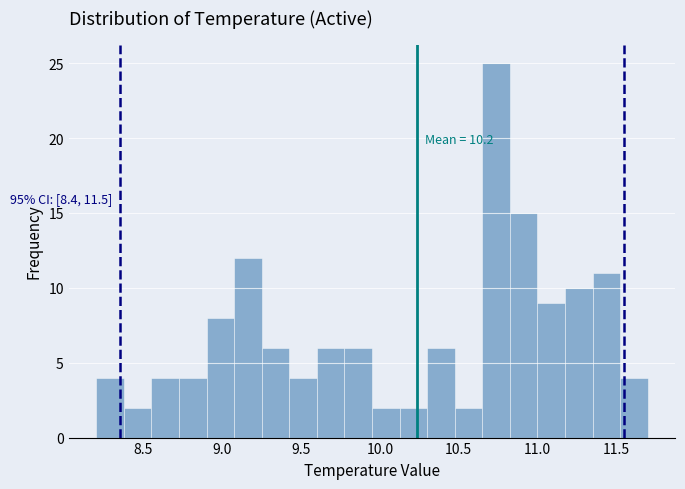

Read against the x-axis, roughly where is the centre of the tallest bar?

10.75